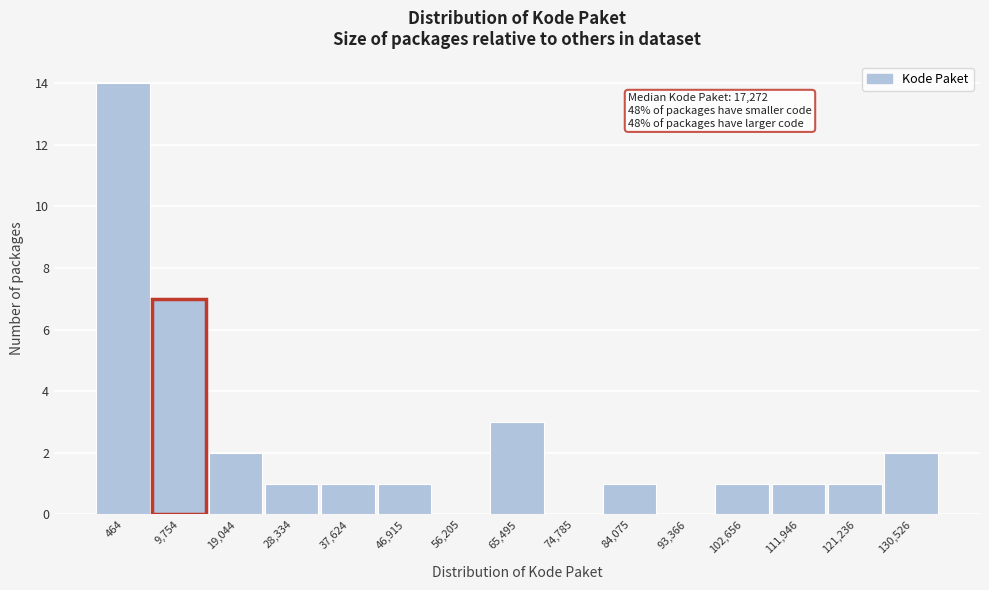

Reading right to left, extract all data points from this chart.

130,526=2	121,236=1	111,946=1	102,656=1	93,366=0	84,075=1	74,785=0	65,495=3	56,205=0	46,915=1	37,624=1	28,334=1	19,044=2	9,754=7	464=14